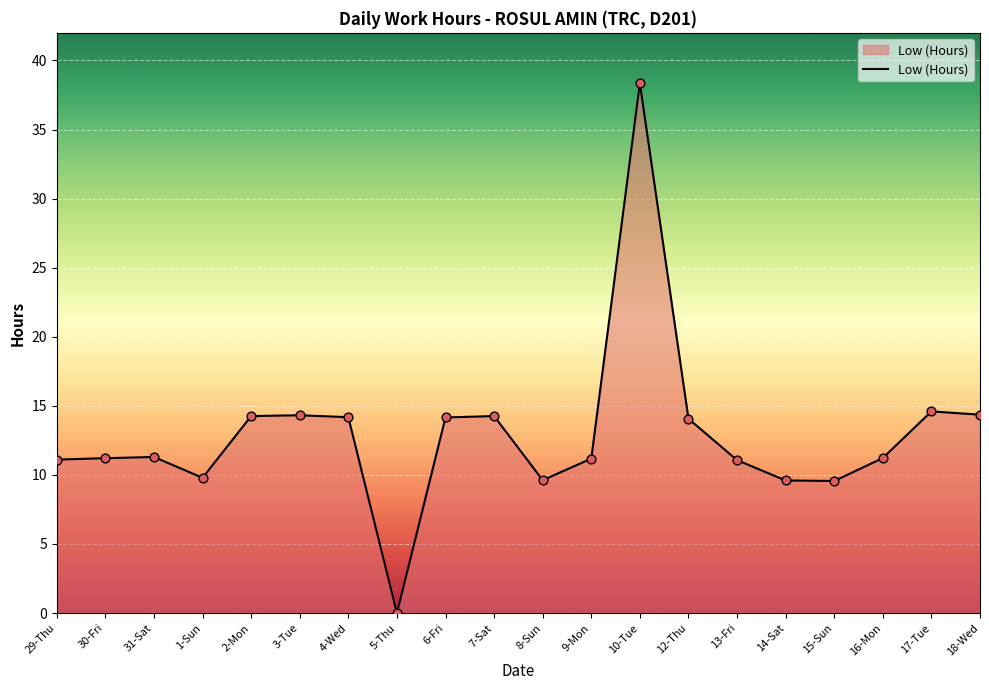

What is the change in value from 8-Sun to 9-Mon?

+1.6